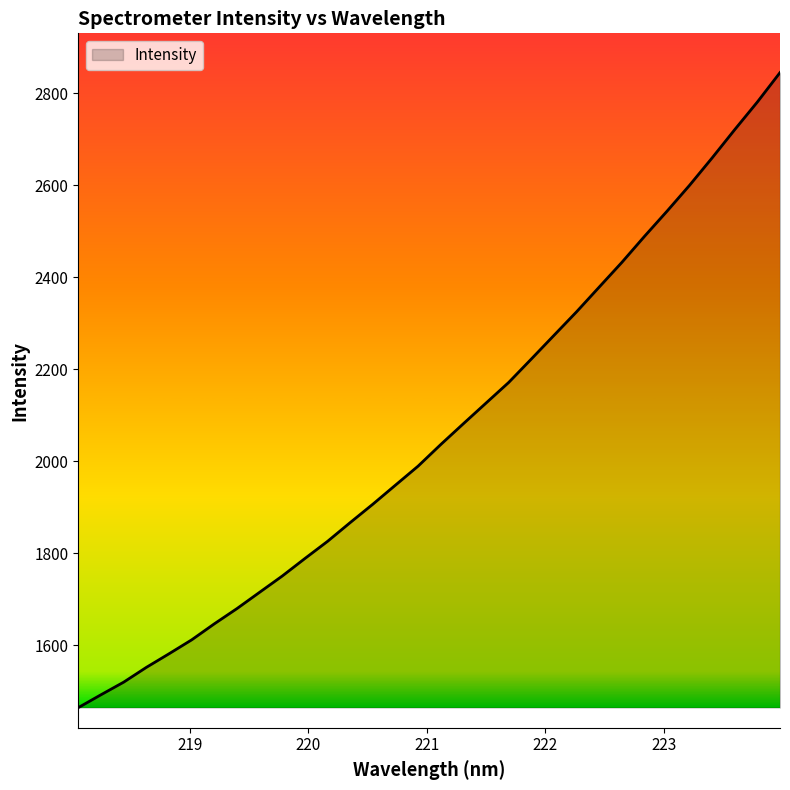

Count the number of values greater than 2036.

16